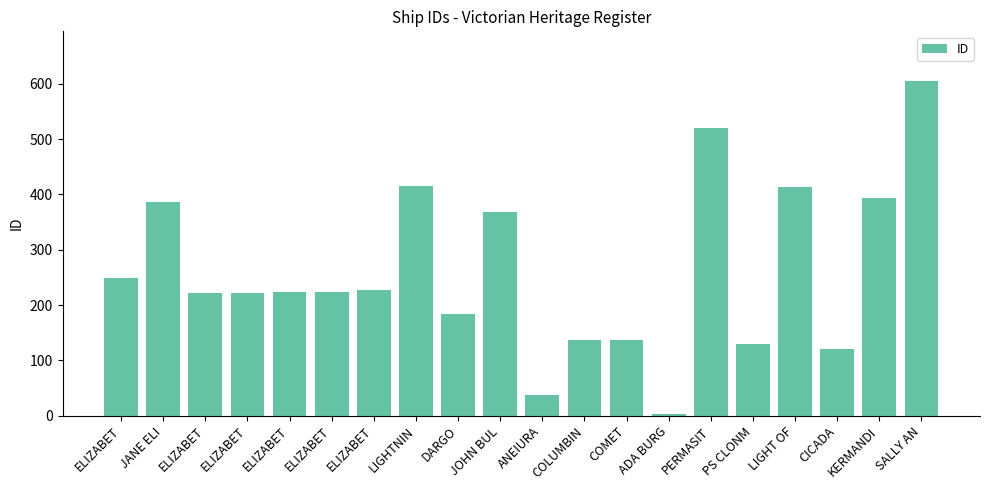

What is the change in value from JANE ELI to ELIZABET?

-165